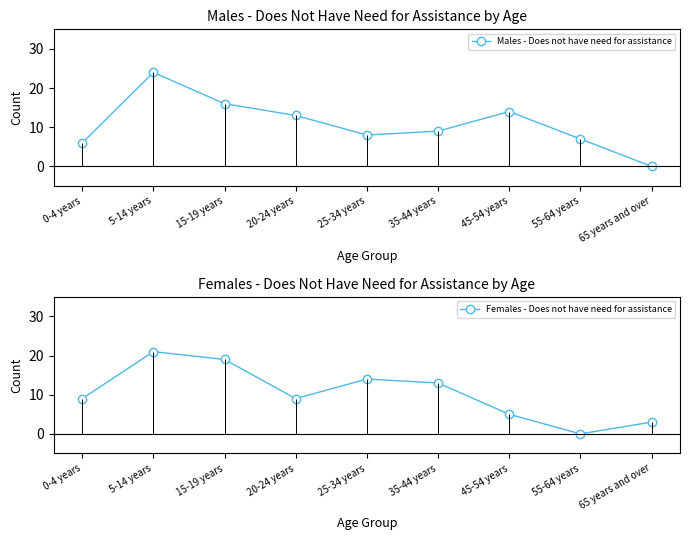

Is it true that Females - Does not have need for assistance equals 4 at 65 years and over?

False